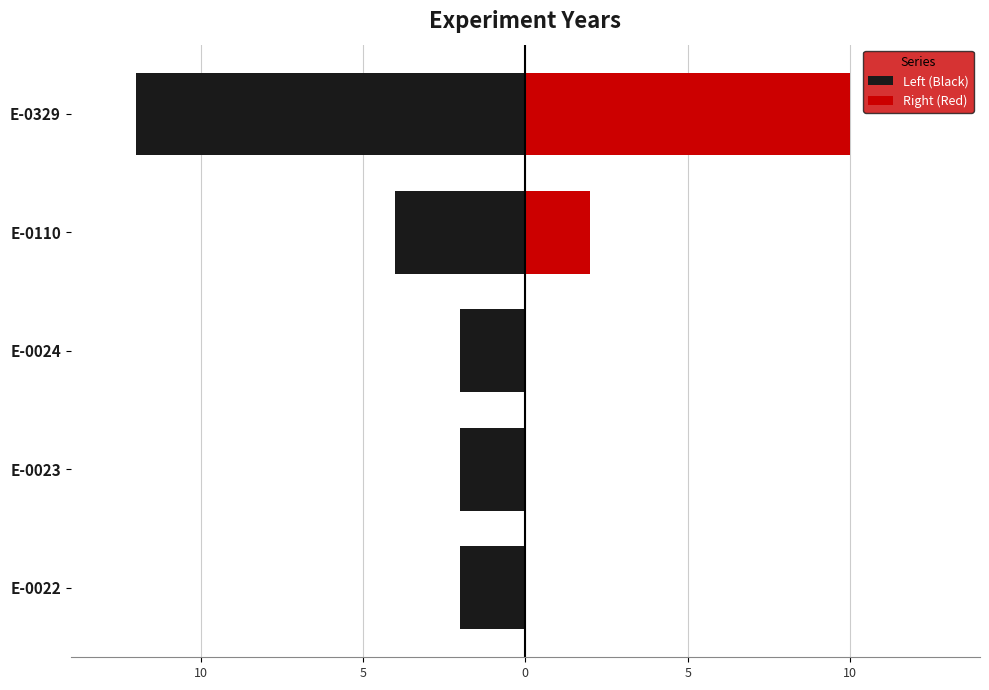

Count the Left (Black) values in the range -4 to -2.

4